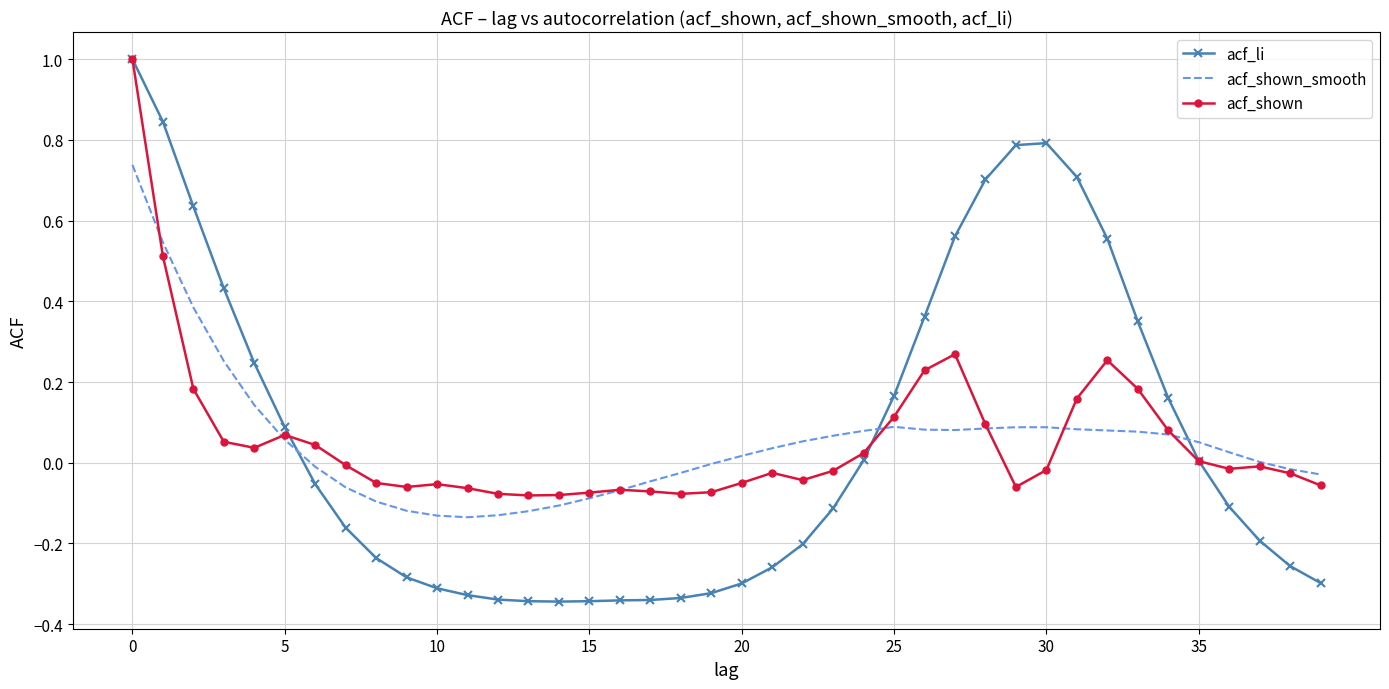

How many times do acf_li and acf_shown_smooth cross each other?

3